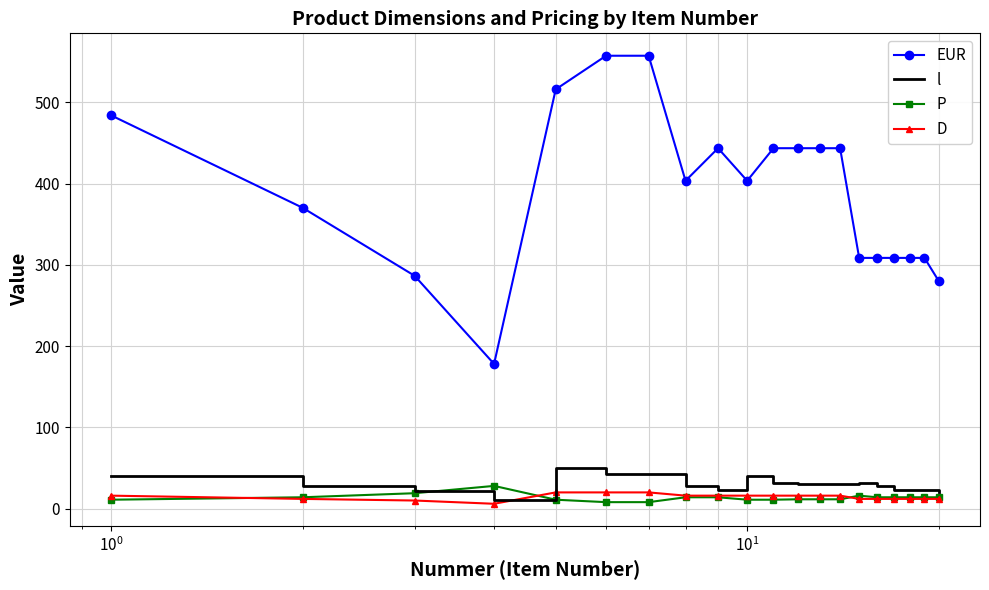

Which series has the largest total across all categories?

EUR